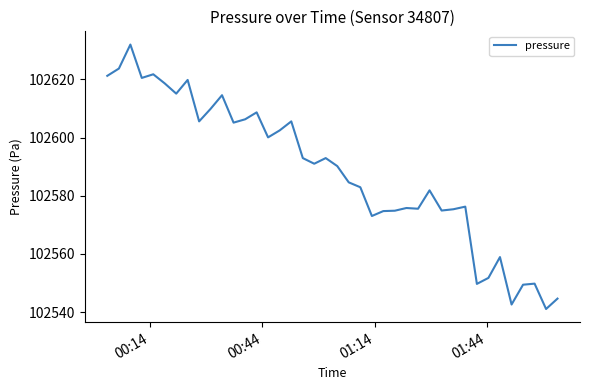

How many lines are shown in the chart?

1